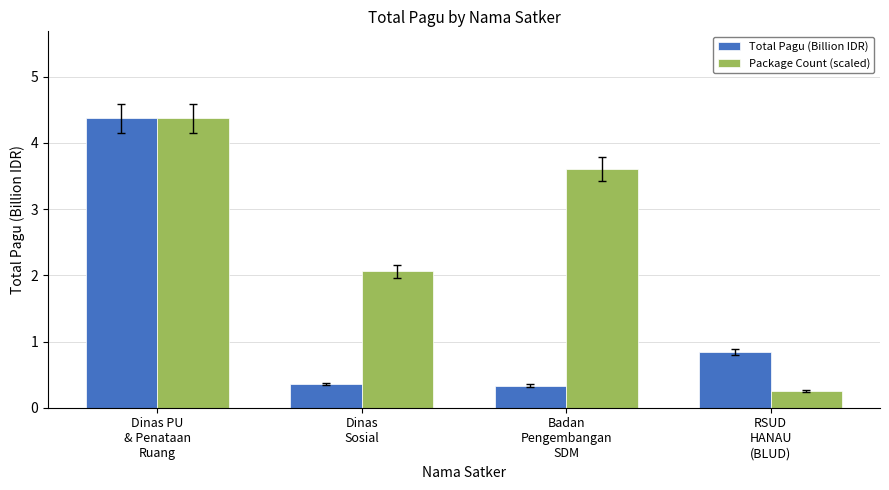

What is the label of the 2nd bar from the right?

Badan
Pengembangan
SDM